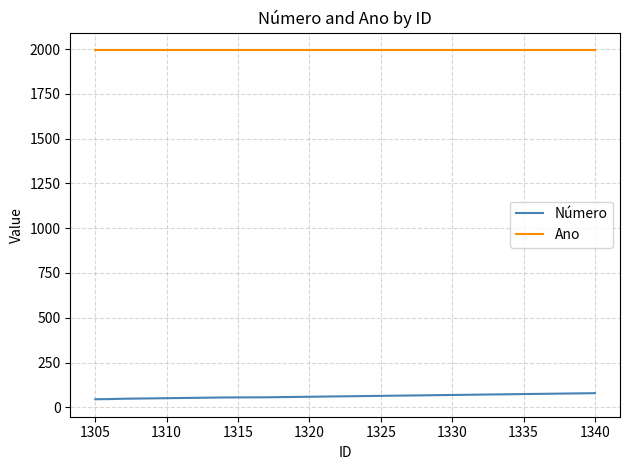

Rank the series by their maximum value, from lowest to highest.

Número, Ano